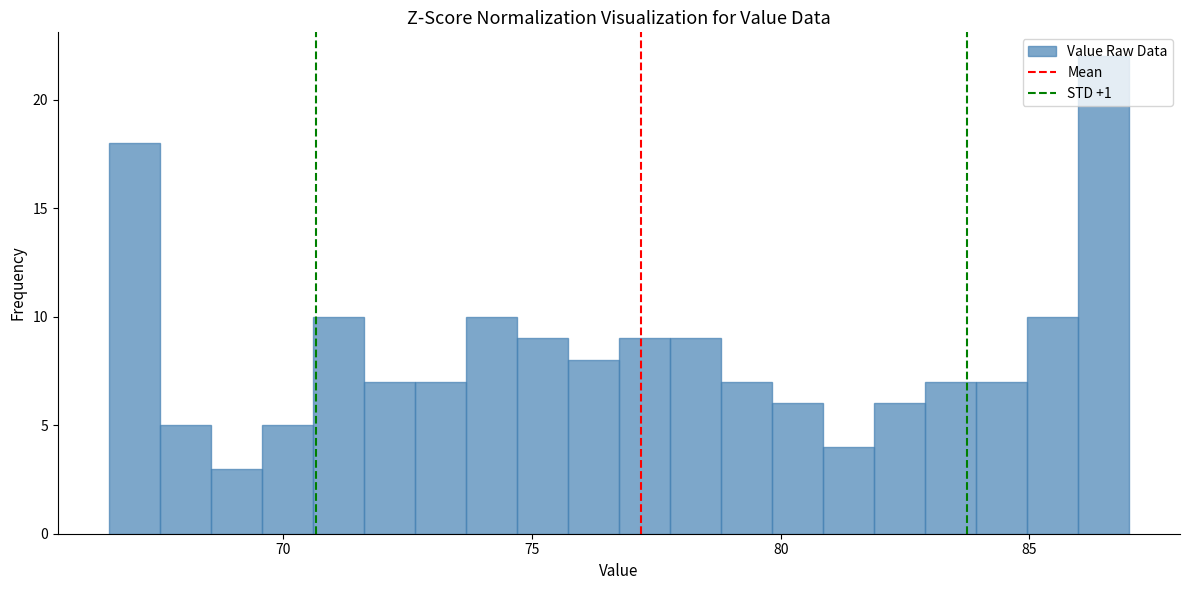

Read against the x-axis, roughly where is the centre of the tallest bar?

86.5